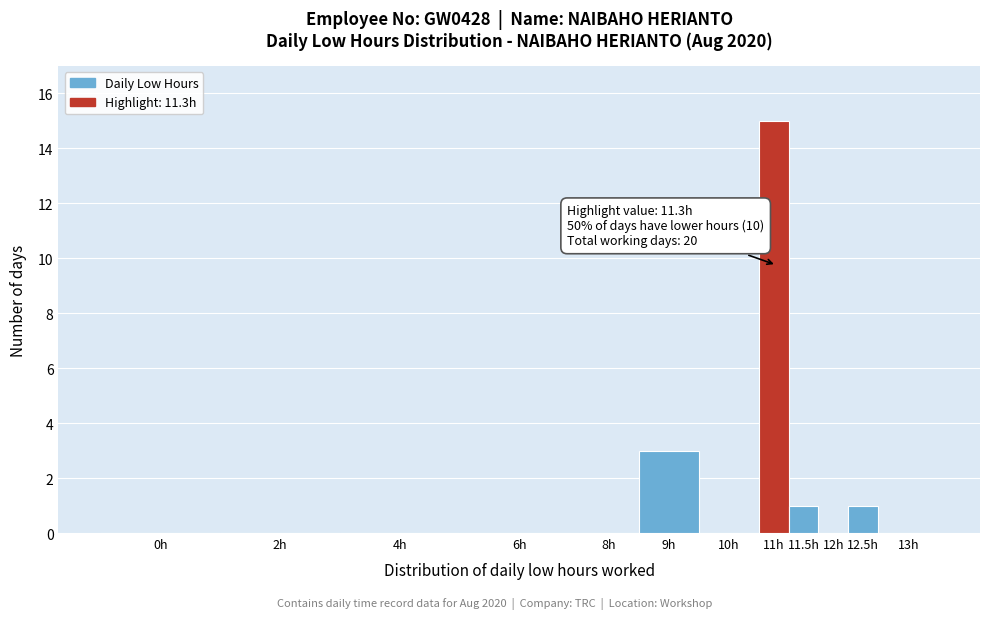

Reading left to right, extract all data points from this chart.

0h=0	2h=0	4h=0	6h=0	8h=0	9h=3	10h=0	11h=15	11.5h=1	12h=0	12.5h=1	13h=0